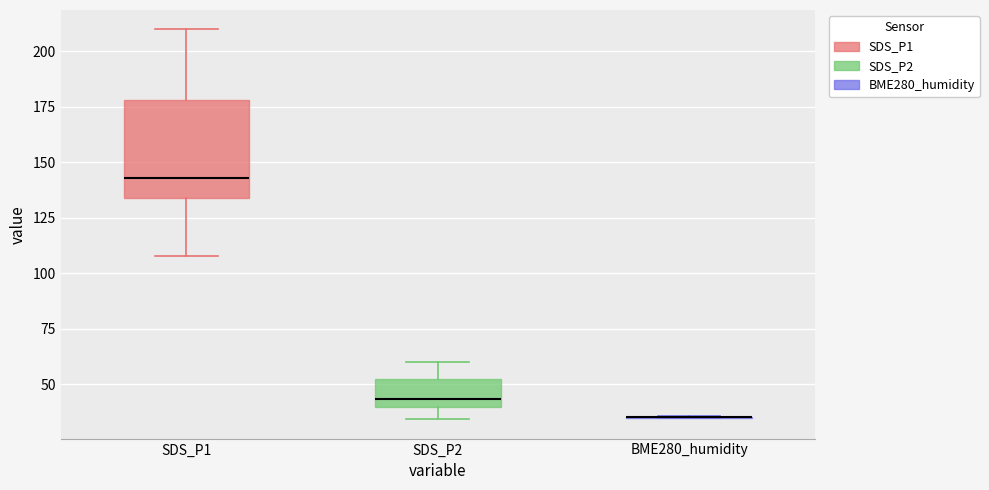

Which box is the tallest, from its lower edge to its upper edge?

SDS_P1